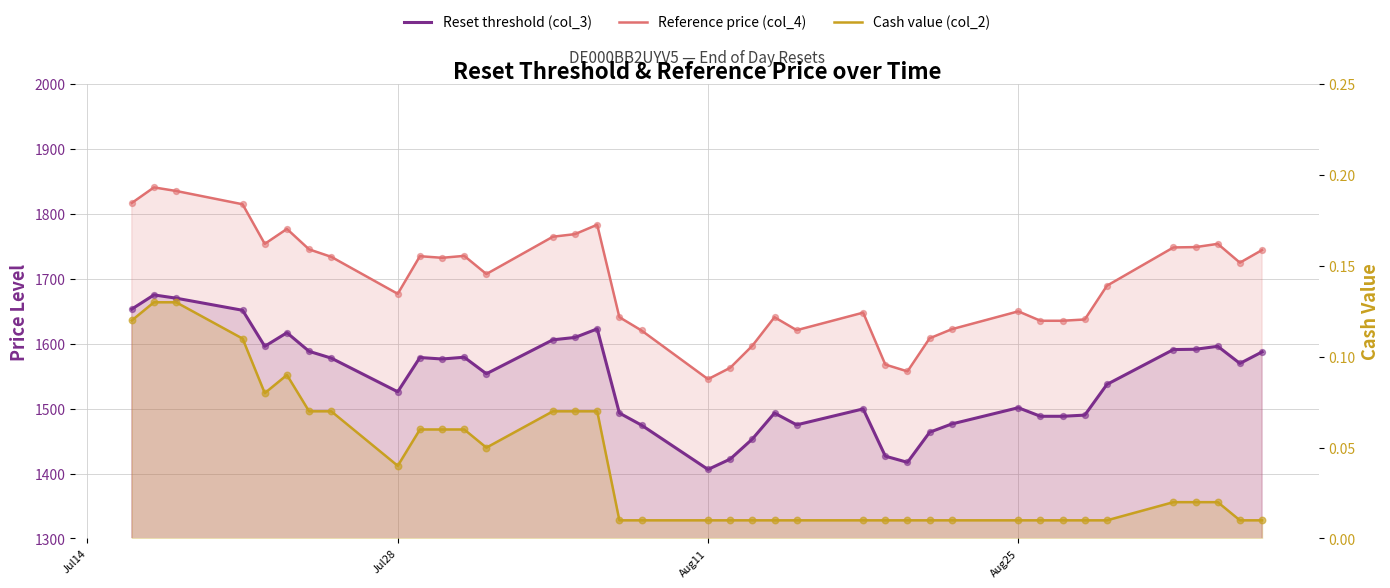

What are all the series names shown in the legend?

Reset threshold (col_3), Reference price (col_4), Cash value (col_2)